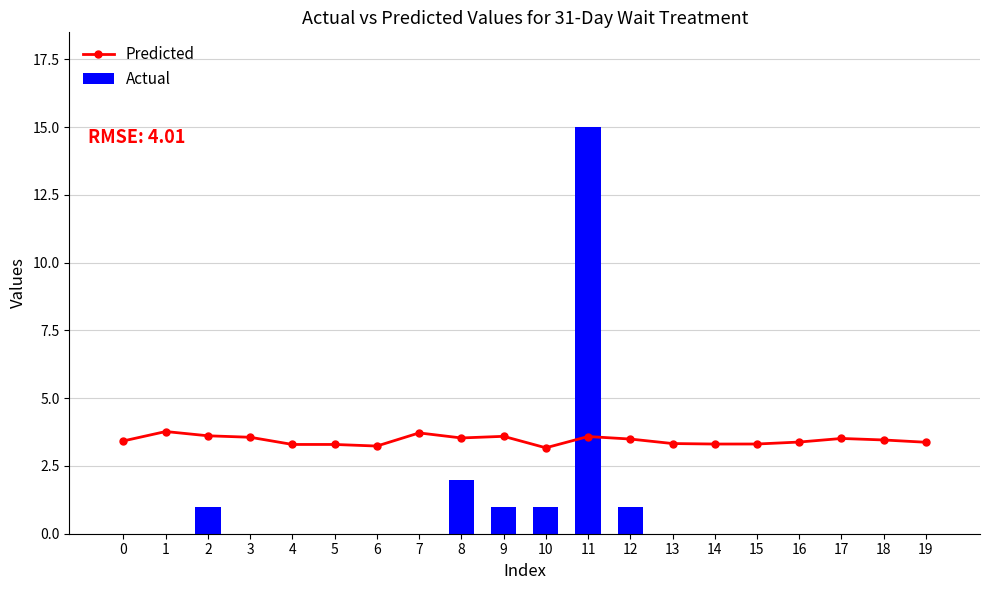

What is the average value of the Predicted series?

3.4